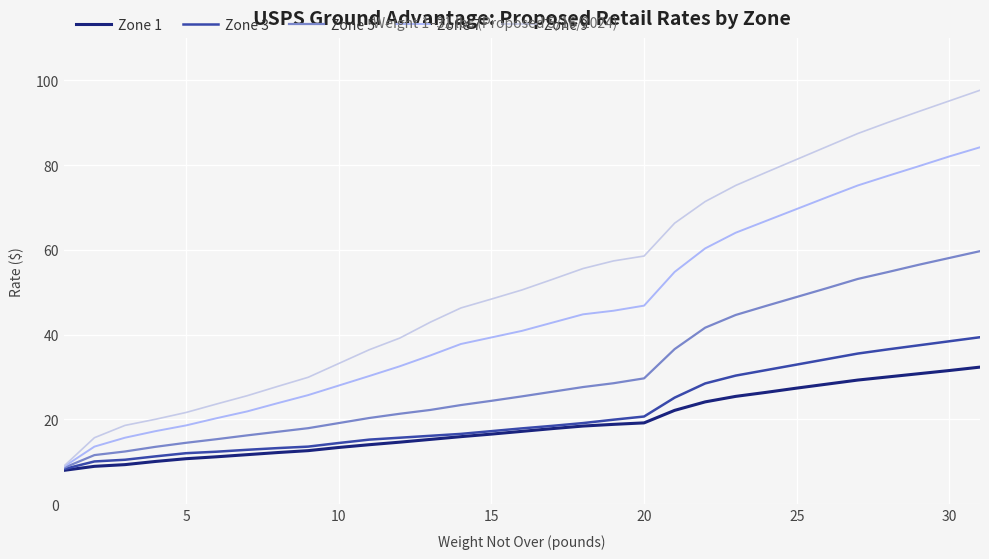

At how many categories does at least one series exceed 72?

9